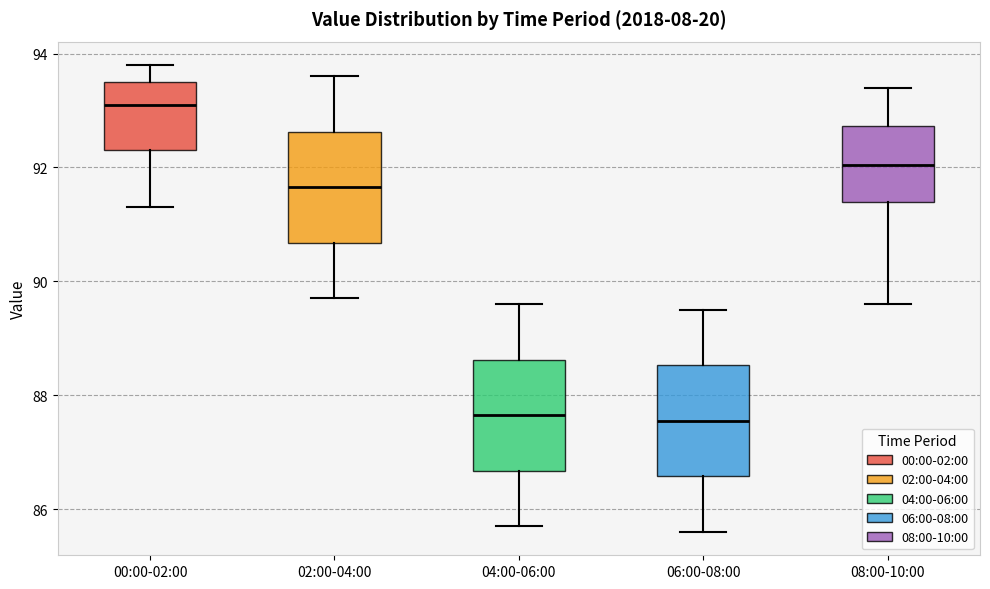

Where does the lower whisker of the box for 02:00-04:00 end on the y-axis? The values are not printed on the chart, so give them approximately, as read against the axis.

89.8